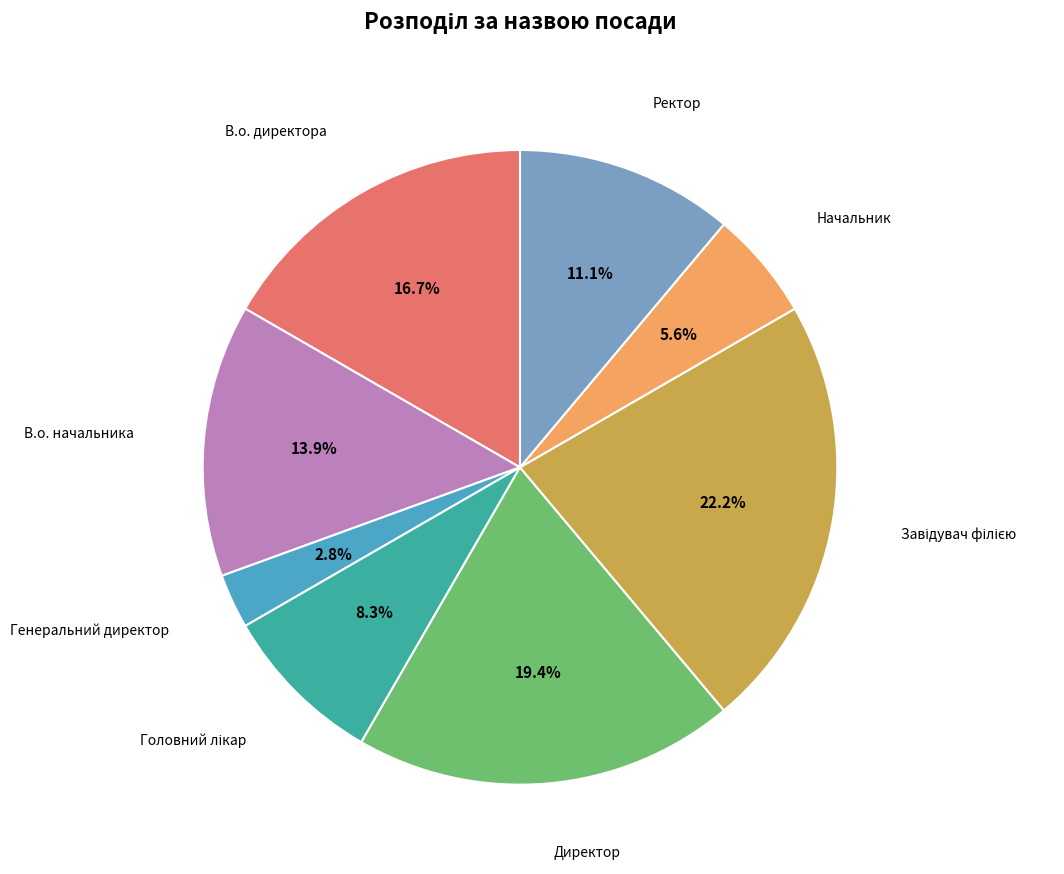

Is there any slice that represents more than half of the pie?

No